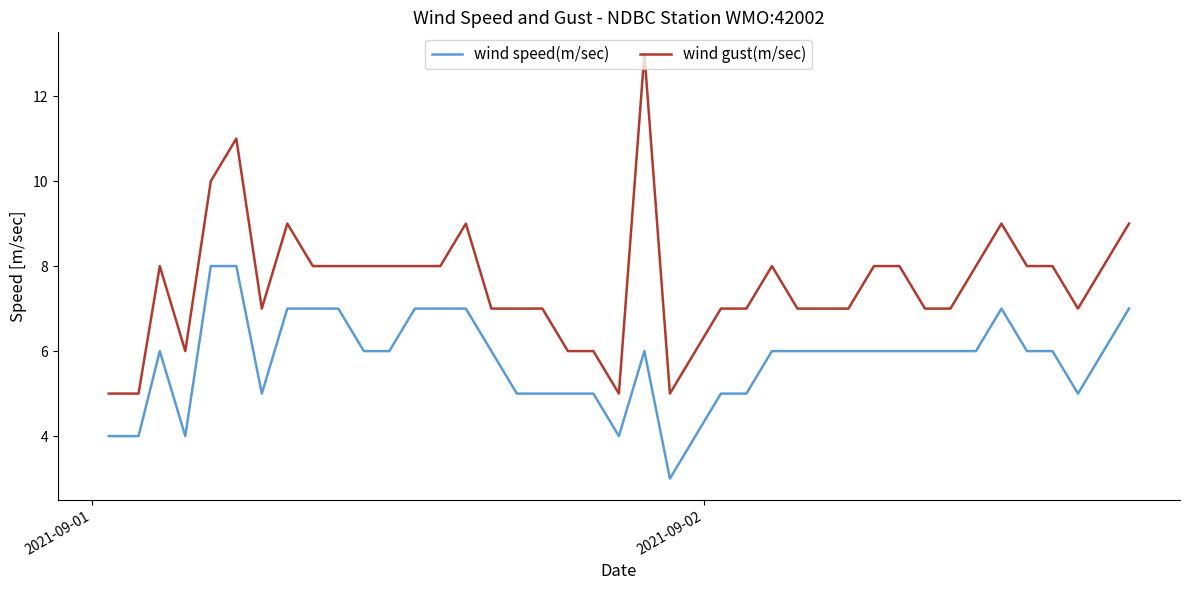

What is the sum of all wind speed(m/sec) values?

233